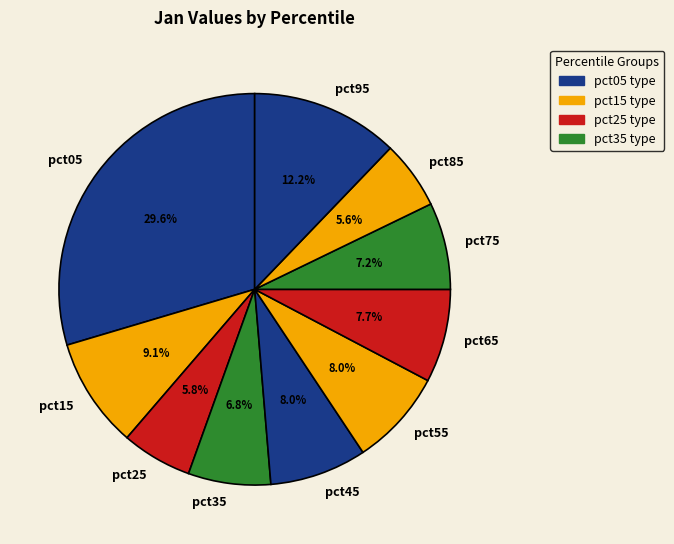

Combined, do pct65 and pct95 account for over 50%?

No